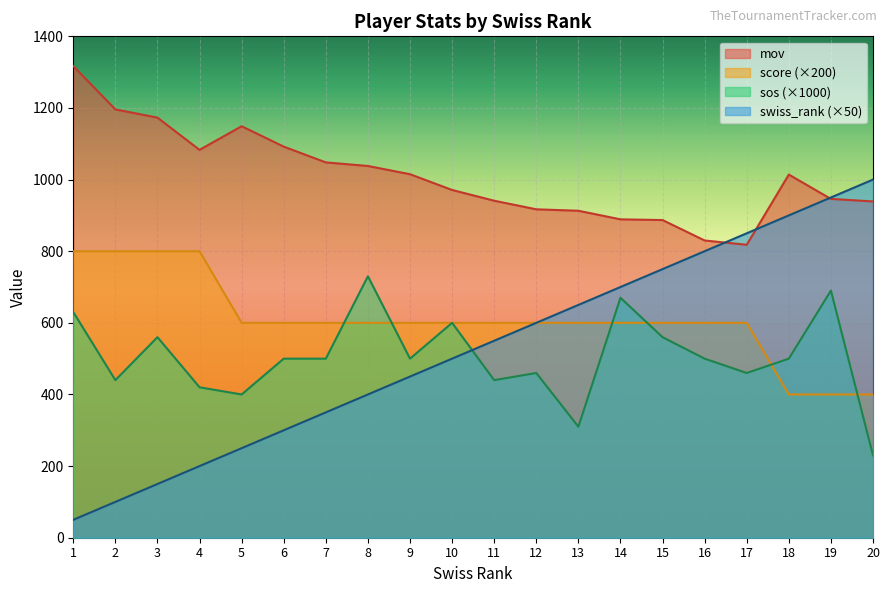

How many values in the sos series are below 500?

8